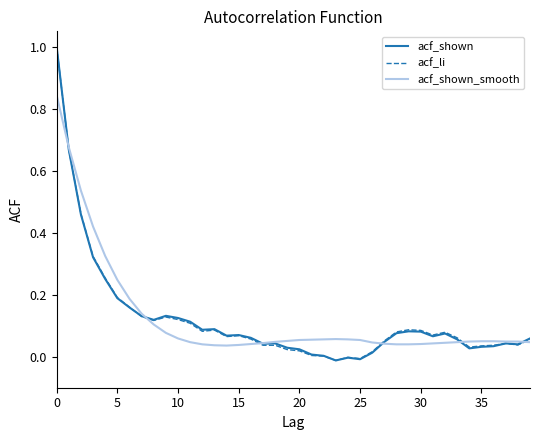

What is the greatest value displayed?

1.0